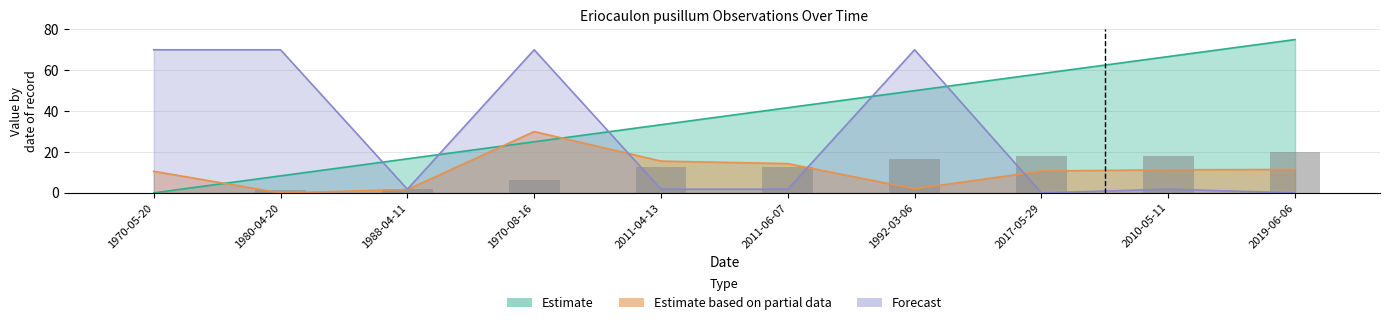

Reading right to left, what are all the values shown in this chart?

2019-06-06=20.0	2010-05-11=18.1	2017-05-29=18.0	1992-03-06=16.5	2011-06-07=12.7	2011-04-13=12.7	1970-08-16=6.5	1988-04-11=2.1	1980-04-20=1.4	1970-05-20=0.0